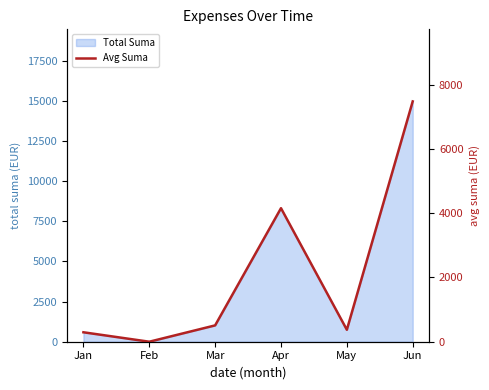

How many points are higher than both their immediate neighbors (excluding endpoints)?

1